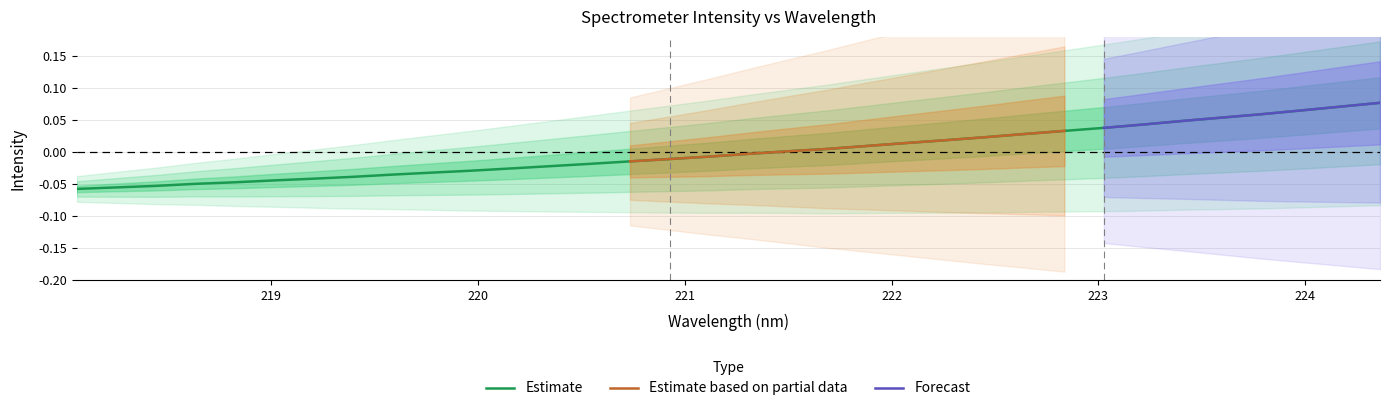

How many negative values are there?

18